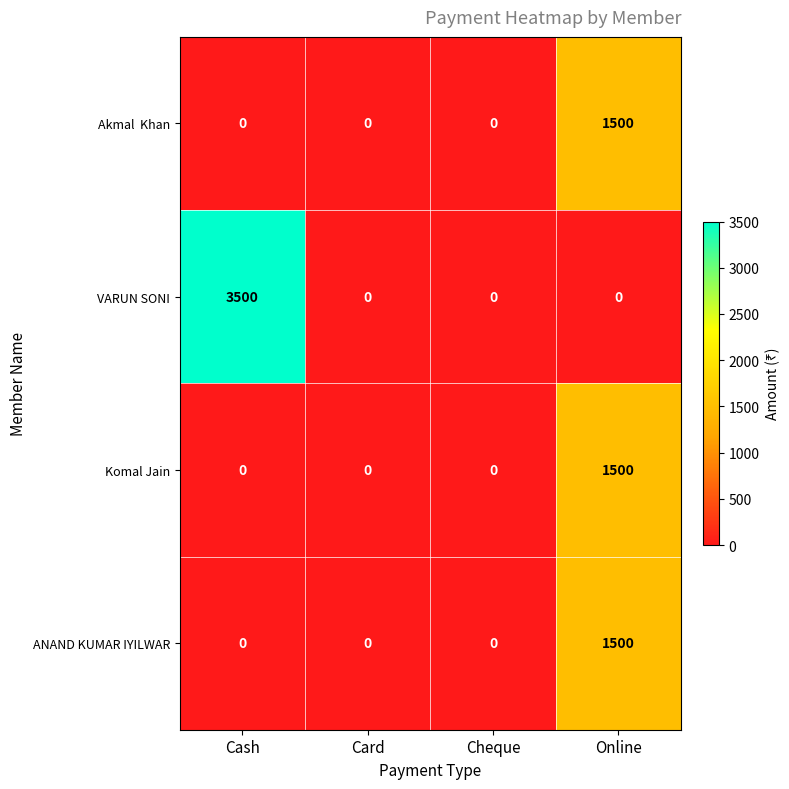

The value of VARUN SONI at Card is 2202. True or false?

False